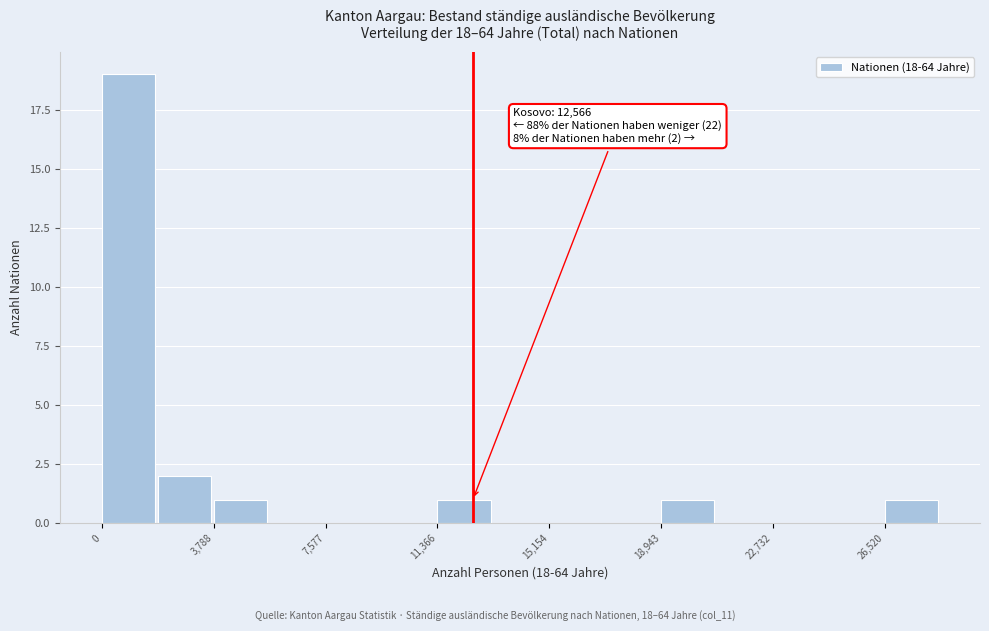

Around what value on the x-axis is the tallest bar? Give the approximate position of its centre, as read against the axis.

1000